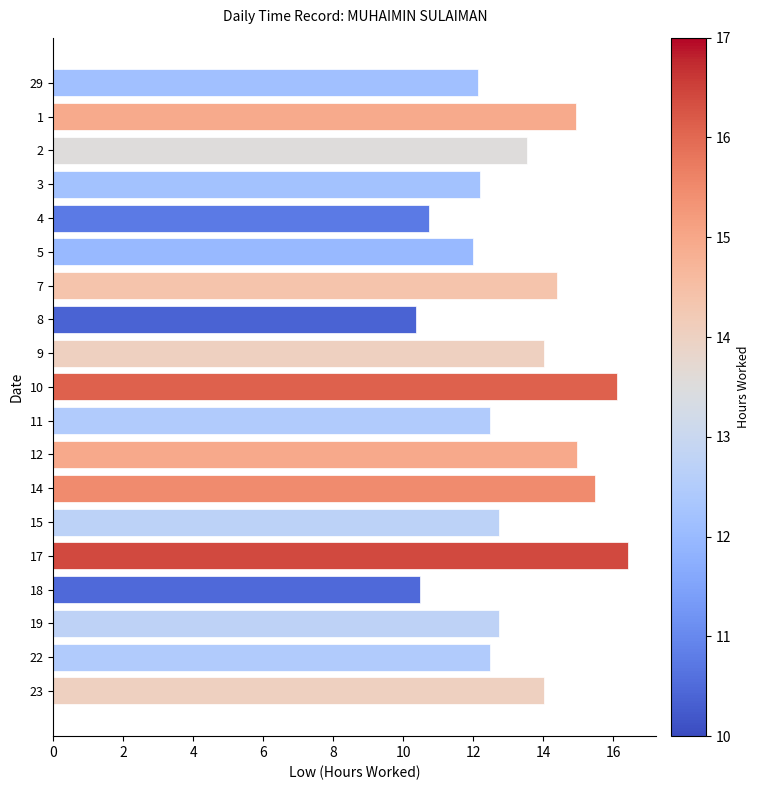

What is the change in value from 1 to 9?

-0.9